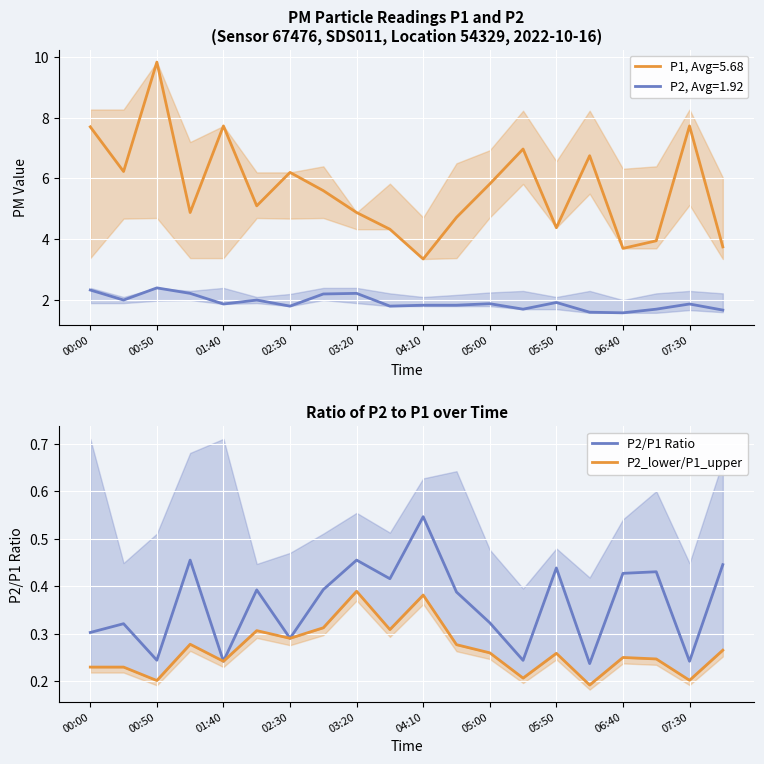

What is the sum of the P2/P1 Ratio values at 06:40 and 00:50?

0.7